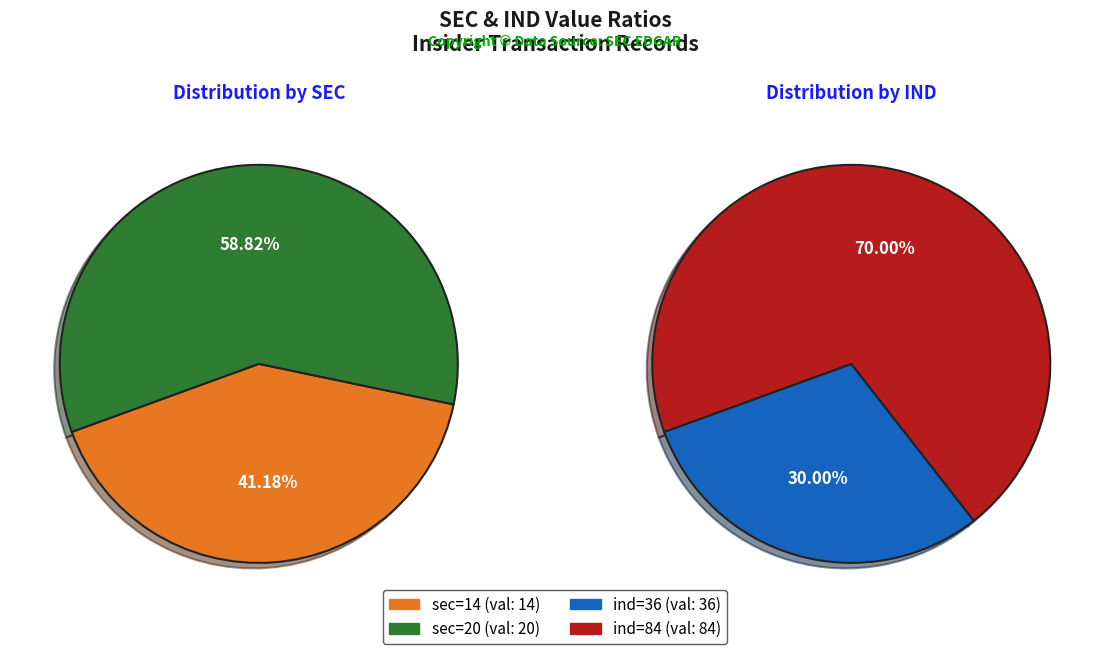

What percentage is NOT represented by sec=20?

41.2%